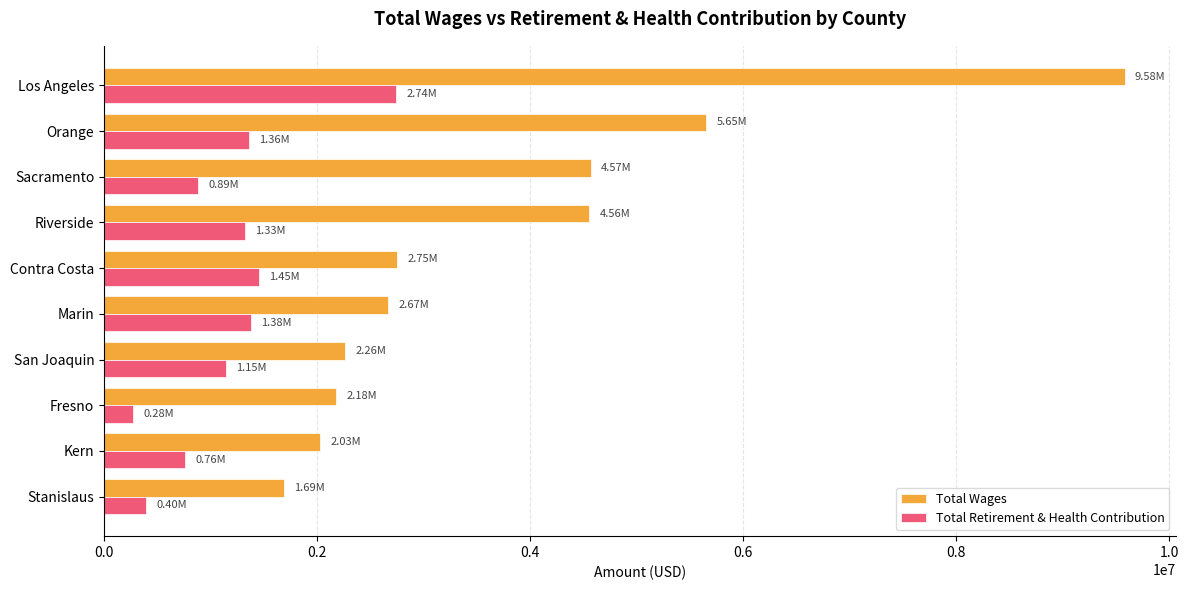

What is the minimum value for Total Wages?

1692453.0